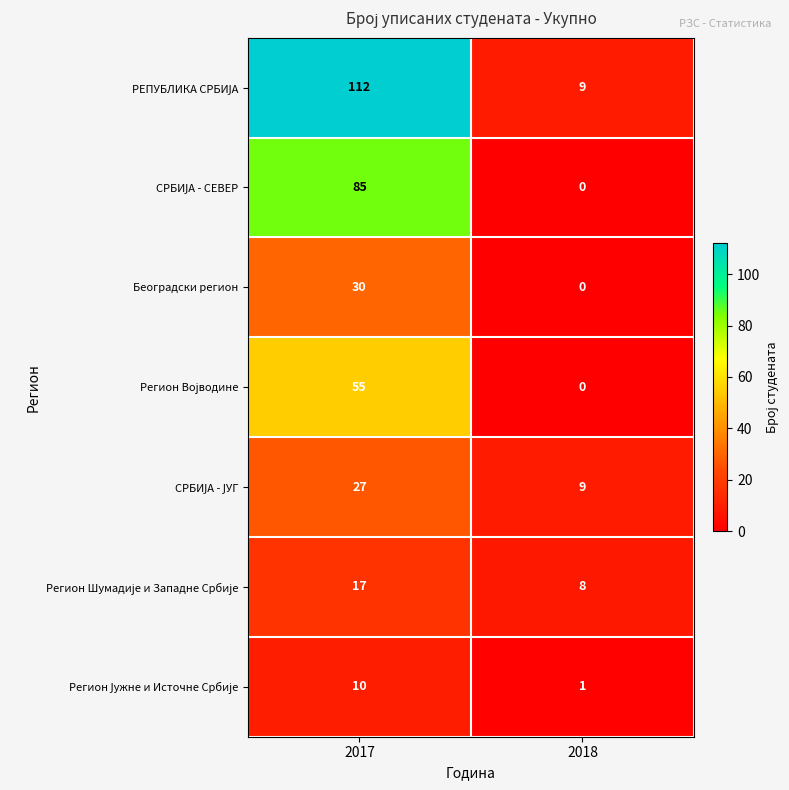

At which category does the chart reach its peak across all series?

2017